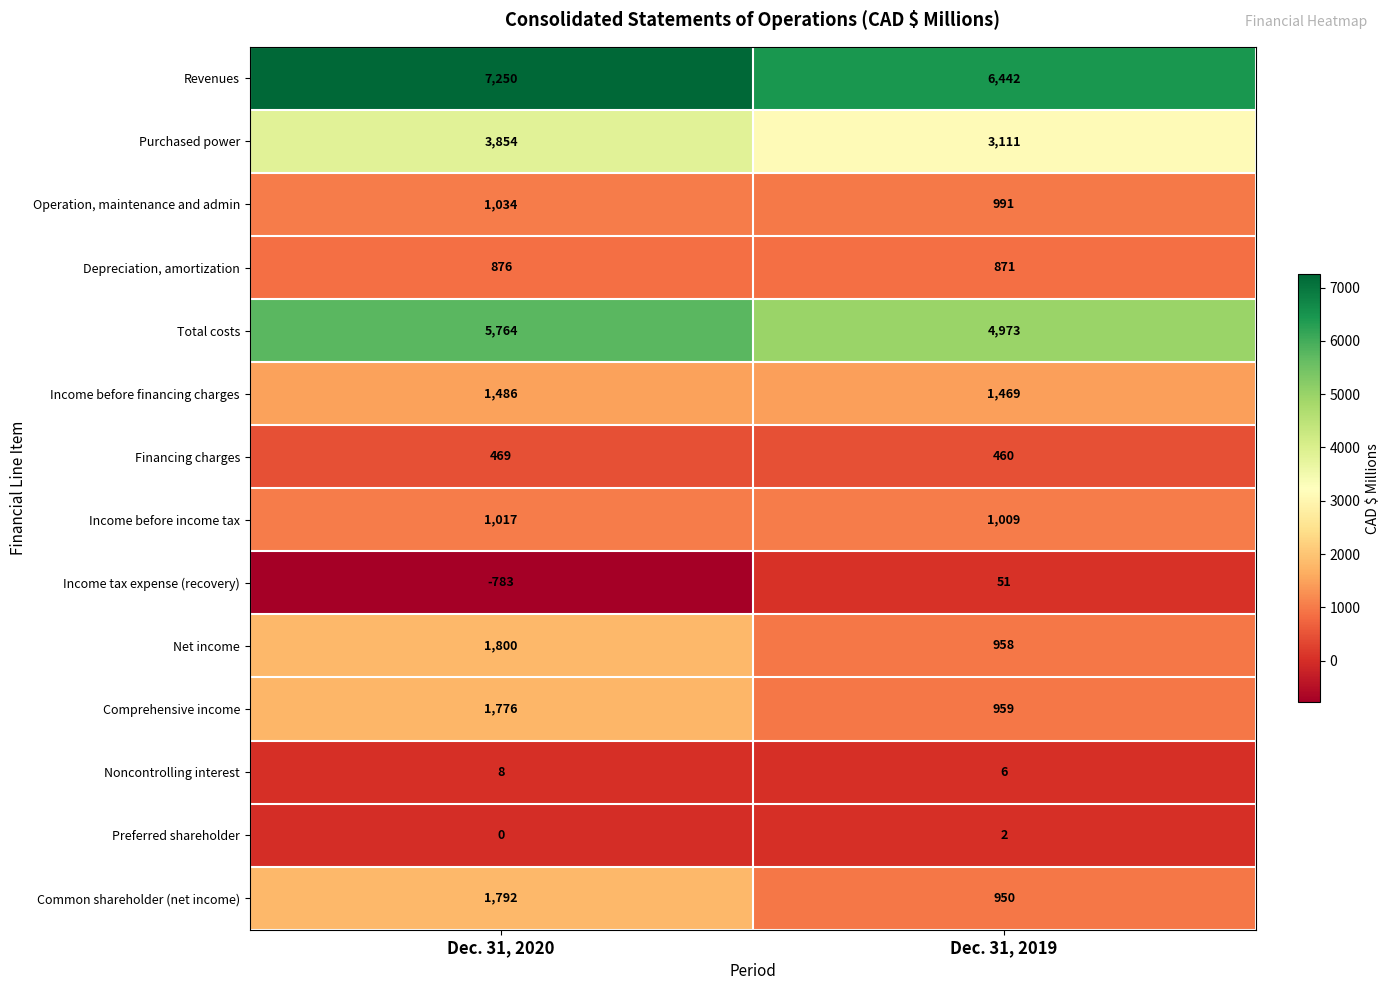

Reading left to right, list all the values displayed in this chart.

Revenues: 7250	6442
Purchased power: 3854	3111
Operation, maintenance and admin: 1034	991
Depreciation, amortization: 876	871
Total costs: 5764	4973
Income before financing charges: 1486	1469
Financing charges: 469	460
Income before income tax: 1017	1009
Income tax expense (recovery): -783	51
Net income: 1800	958
Comprehensive income: 1776	959
Noncontrolling interest: 8	6
Preferred shareholder: 0	2
Common shareholder (net income): 1792	950